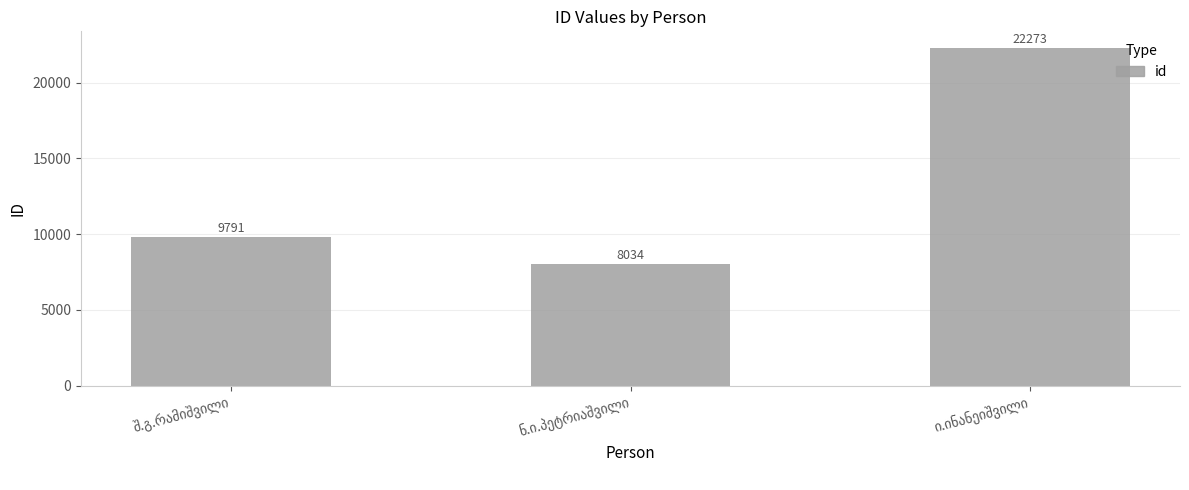

Reading right to left, what are all the values shown in this chart?

22273	8034	9791